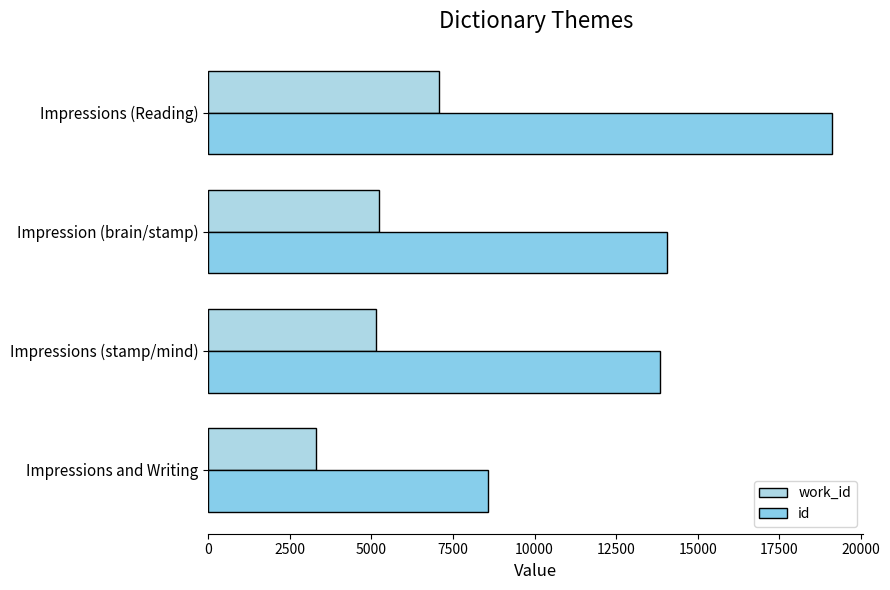

At how many categories does at least one series exceed 14722?

1